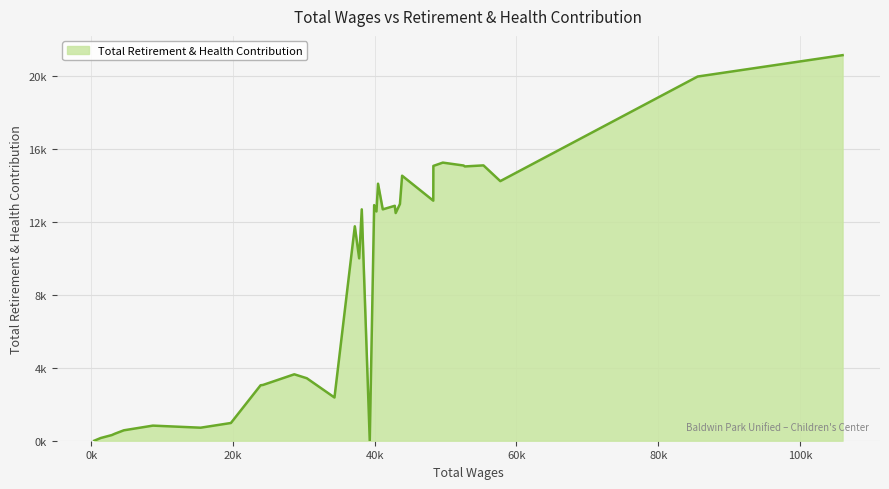

List the labels in order of value, smallest first.

18, 34, 33, 32, 31, 30, 28, 29, 27, 22, 26, 25, 23, 24, 20, 21, 12, 16, 14, 19, 13, 17, 11, 9, 15, 2, 10, 4, 8, 5, 3, 7, 6, 1, 0